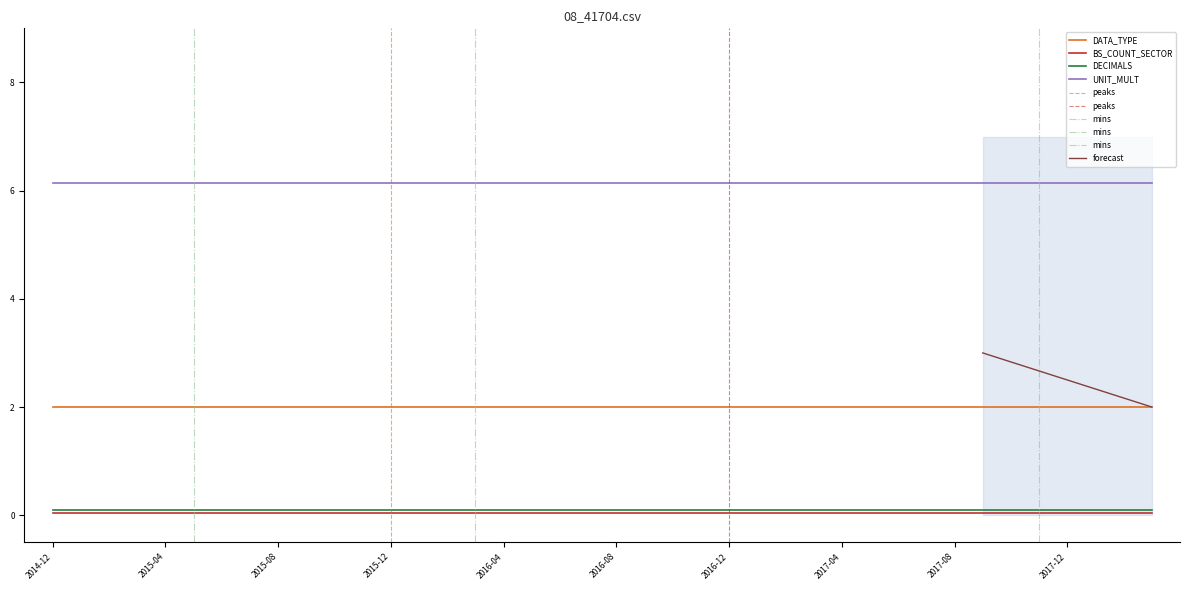

At how many categories does at least one series exceed 2?

40